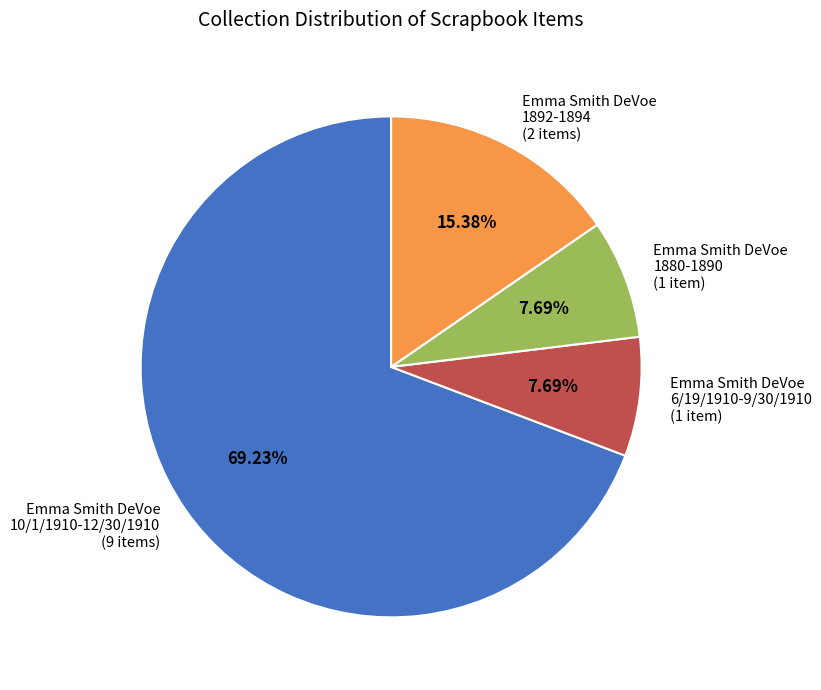

How many slices are in this pie chart?

4